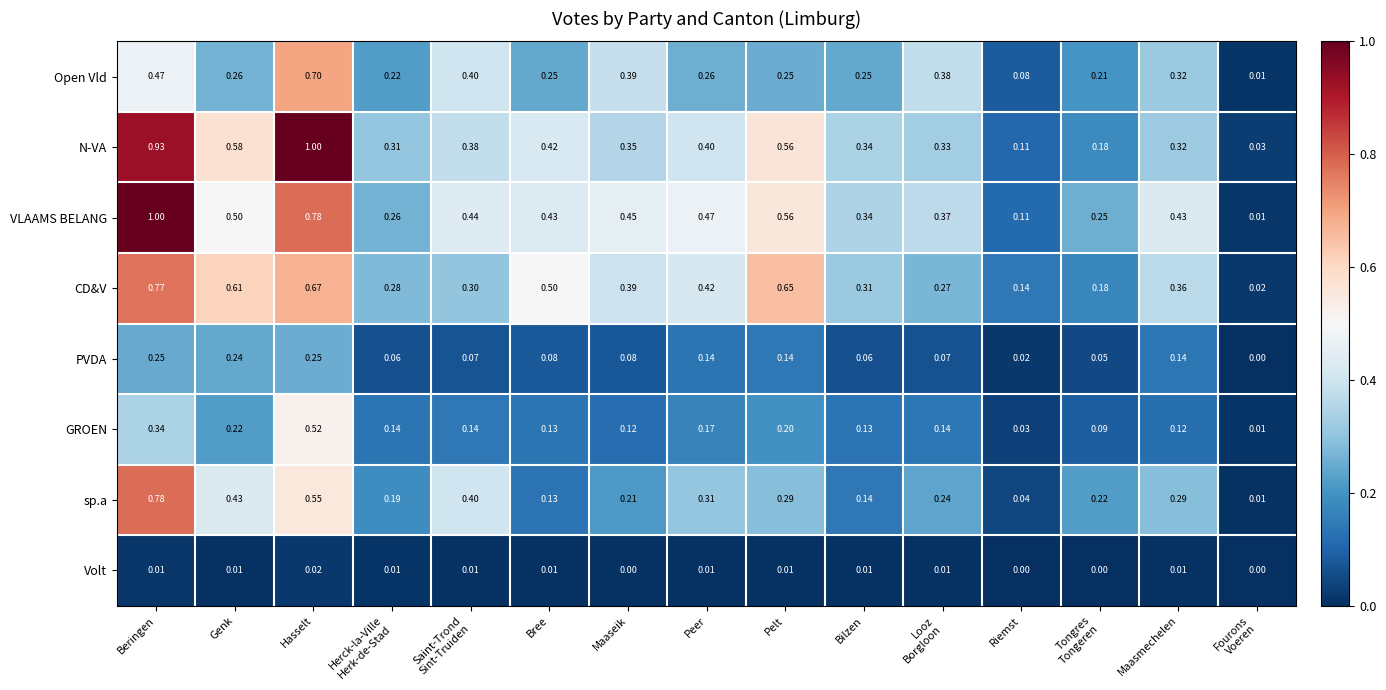

At which category is the sum across all series the highest?

Beringen